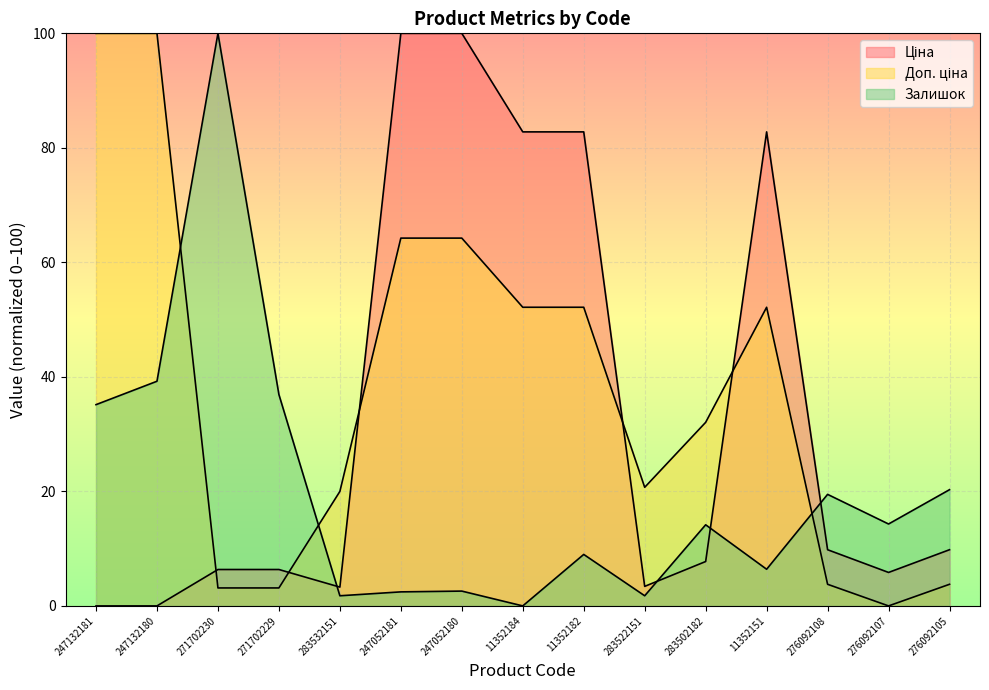

Read the Ціна value at 276092108.

9.8